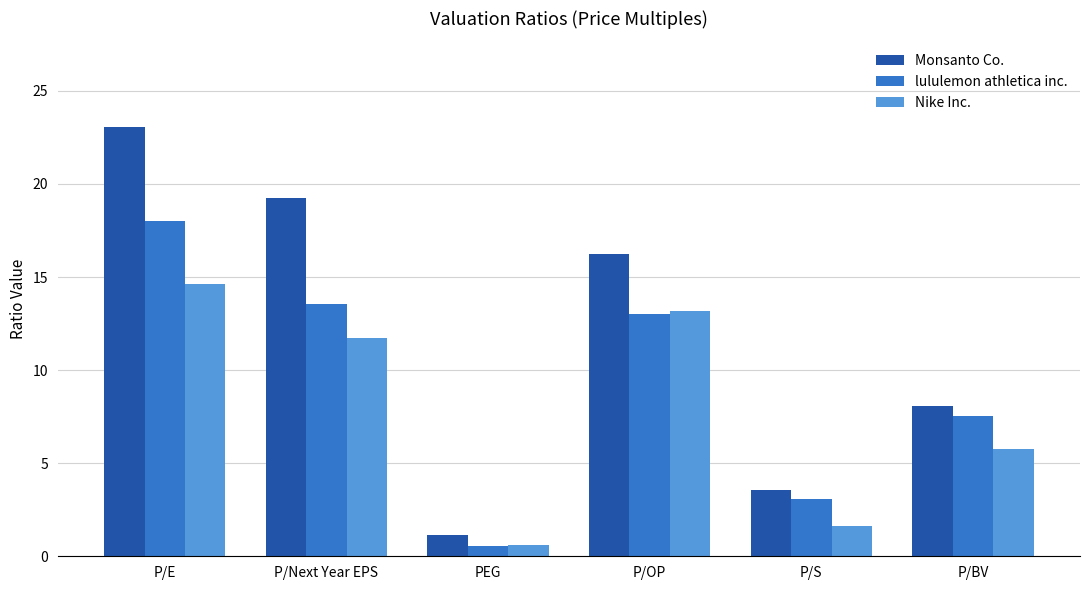

How many groups of bars are there?

6